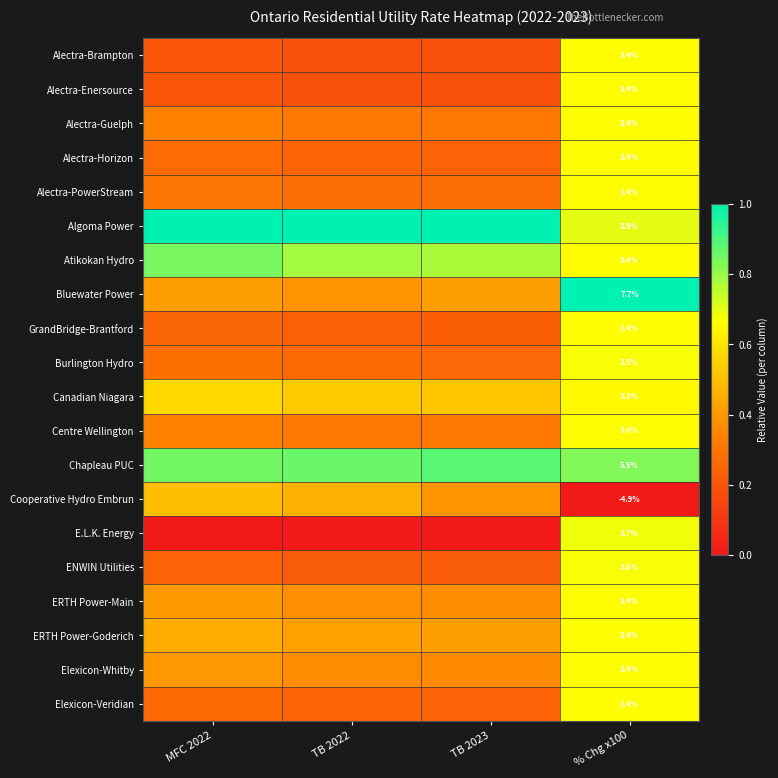

List the labels in order of Atikokan Hydro value, smallest first.

% Chg x100, TB 2023, TB 2022, MFC 2022